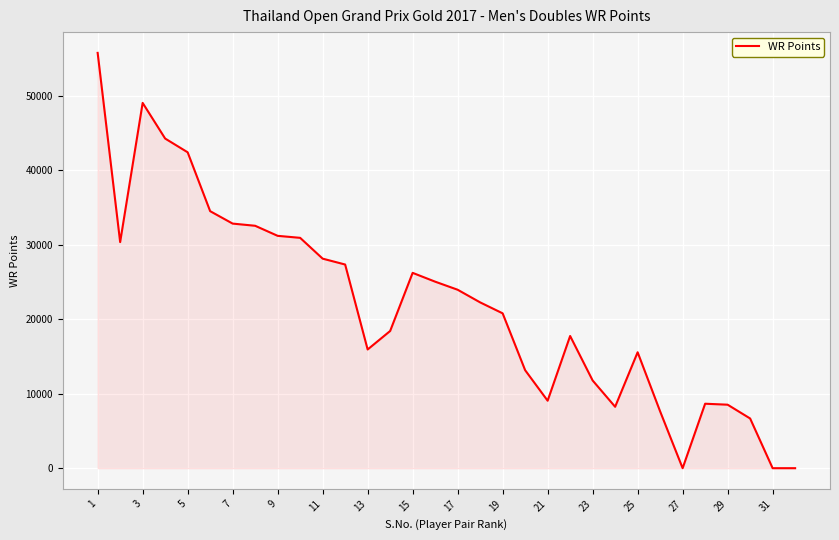

What is the maximum value shown in the chart?

55731